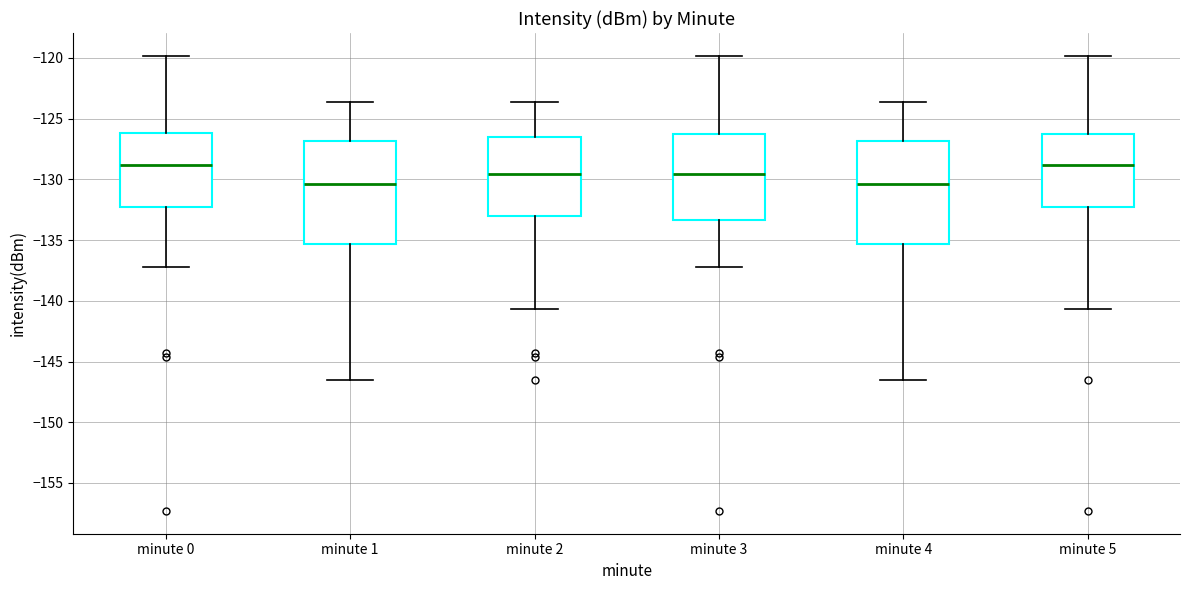

Reading left to right, transcribe this box plot: for each box, give where its median line is, the range the box spans, and where its two whiskers end, as read against the y-axis. The values are not printed on the chart, so give them approximately, as read against the axis.

minute 0: median -129.0, box -132.5 to -126.0, whiskers -137.0 to -120.0
minute 1: median -130.5, box -135.5 to -127.0, whiskers -146.5 to -123.5
minute 2: median -129.5, box -133.0 to -126.5, whiskers -140.5 to -123.5
minute 3: median -129.5, box -133.5 to -126.5, whiskers -137.0 to -120.0
minute 4: median -130.5, box -135.5 to -127.0, whiskers -146.5 to -123.5
minute 5: median -129.0, box -132.5 to -126.5, whiskers -140.5 to -120.0